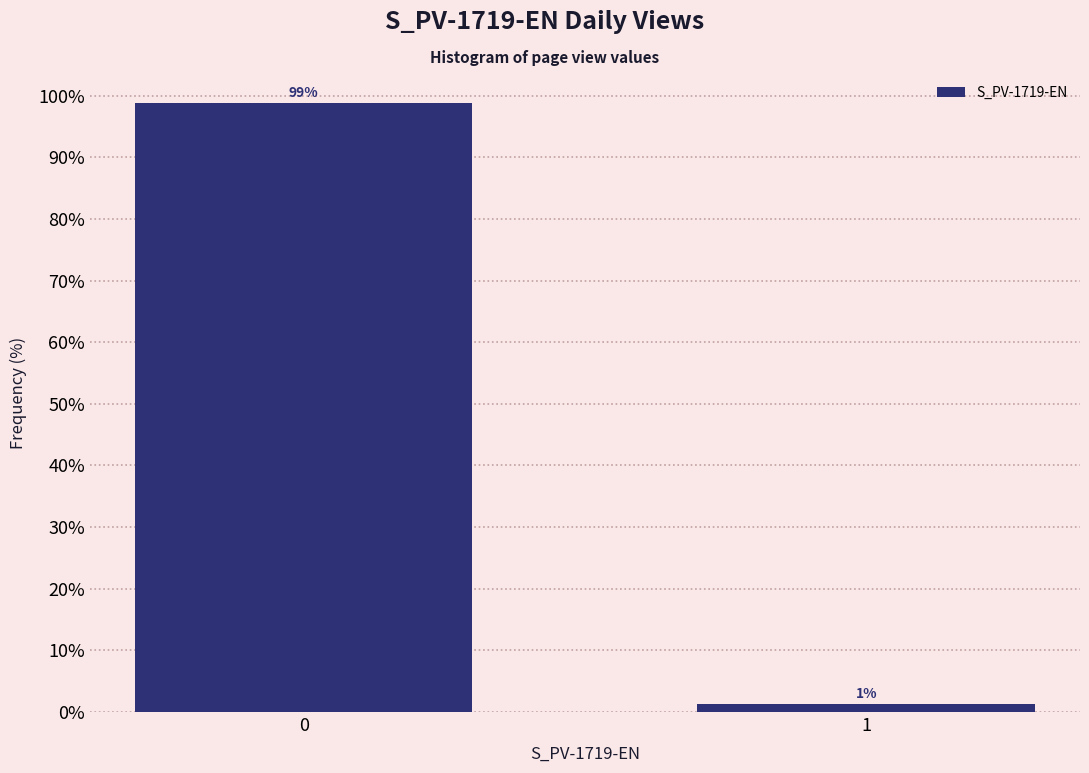

True or false: the data shows 98.7 at 0.

True